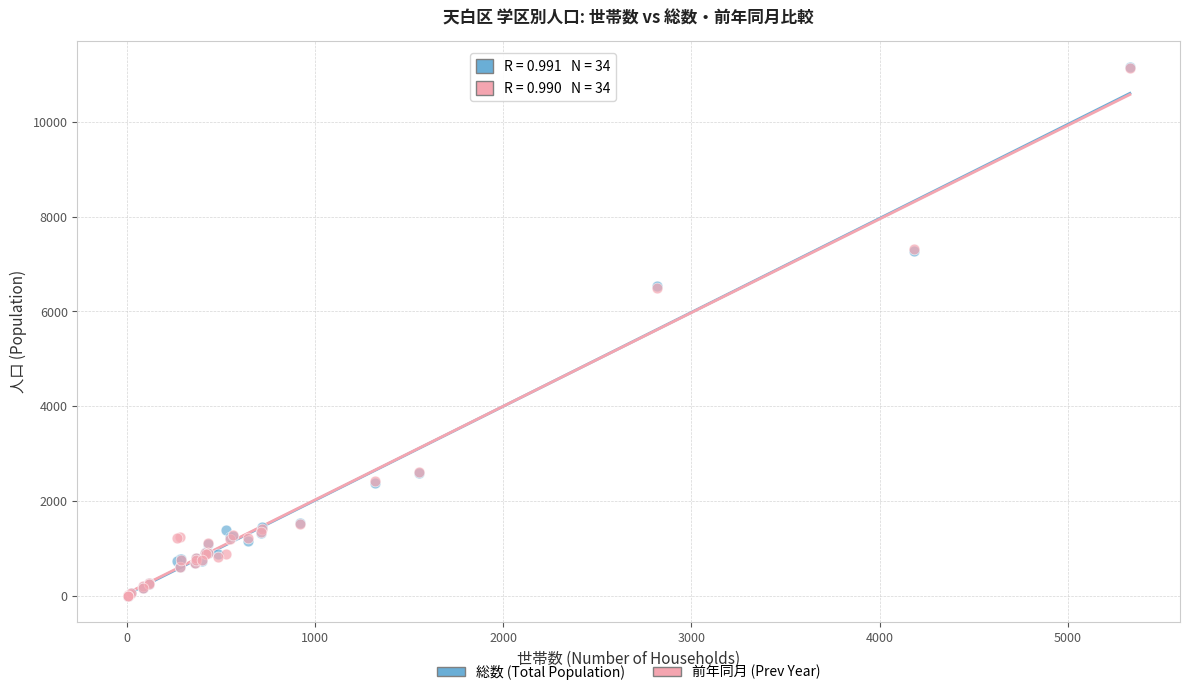

What are all the series names shown in the legend?

総数 (Total Population), 前年同月 (Prev Year)